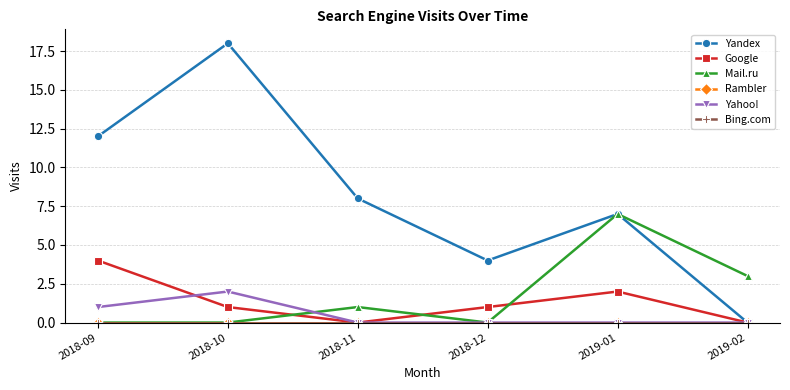

Reading right to left, list all the values displayed in this chart.

Yandex: 0	7	4	8	18	12
Google: 0	2	1	0	1	4
Mail.ru: 3	7	0	1	0	0
Rambler: 0	0	0	0	0	0
Yahoo!: 0	0	0	0	2	1
Bing.com: 0	0	0	0	0	0